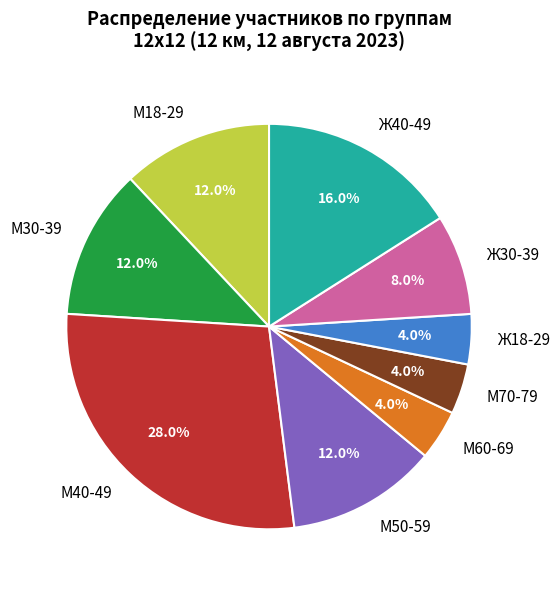

To the nearest percent, what is the average slice percentage?

11%